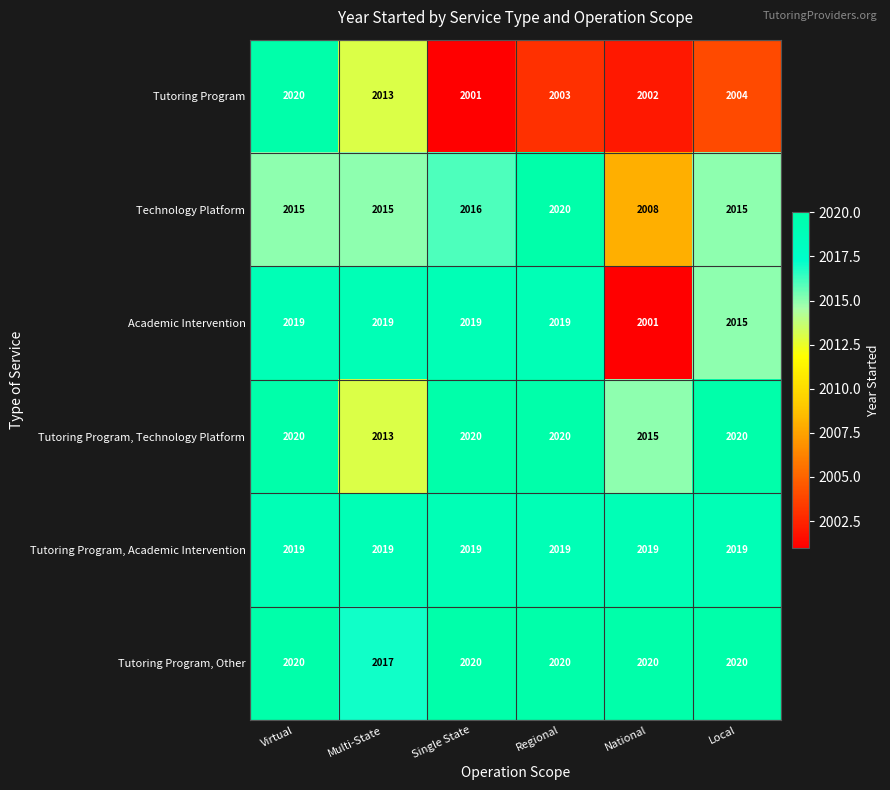

Where is Tutoring Program nearest to the value 2010?

Multi-State